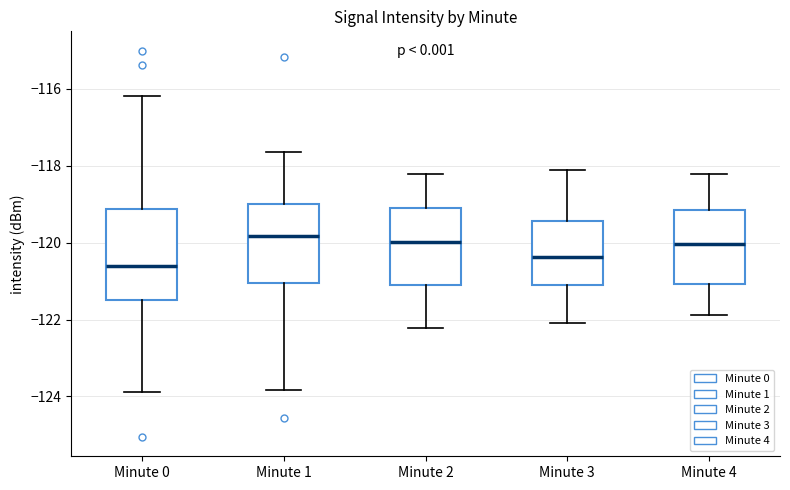

Where is the lower edge of the box for Minute 4 on the y-axis? The values are not printed on the chart, so give them approximately, as read against the axis.

-121.0